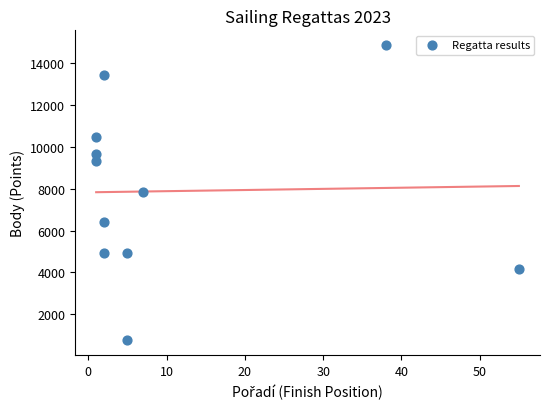

What is the average Y value?

7892